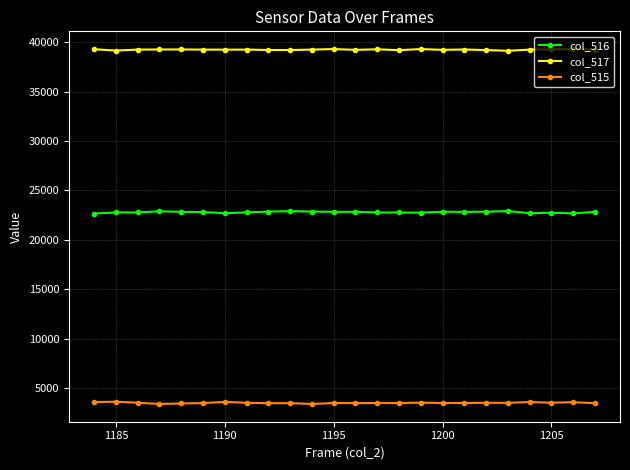

What is the sum of all col_516 values?

547140